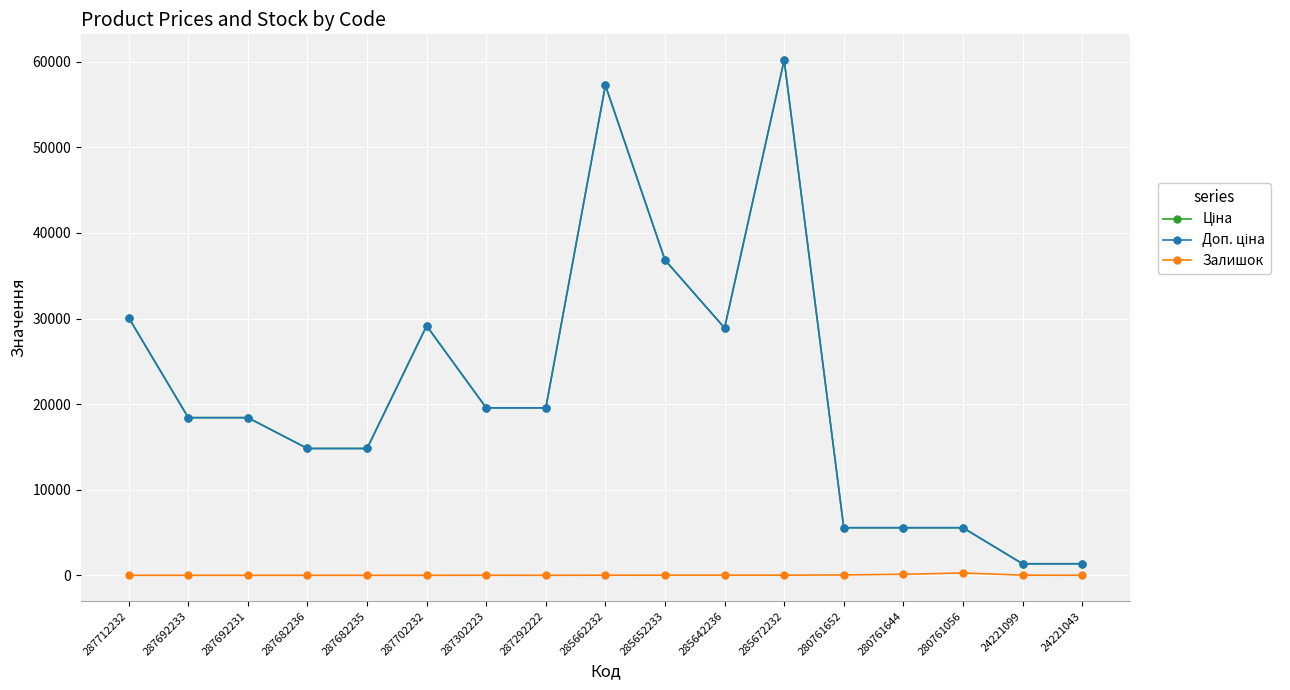

Count the number of data series in this chart.

3